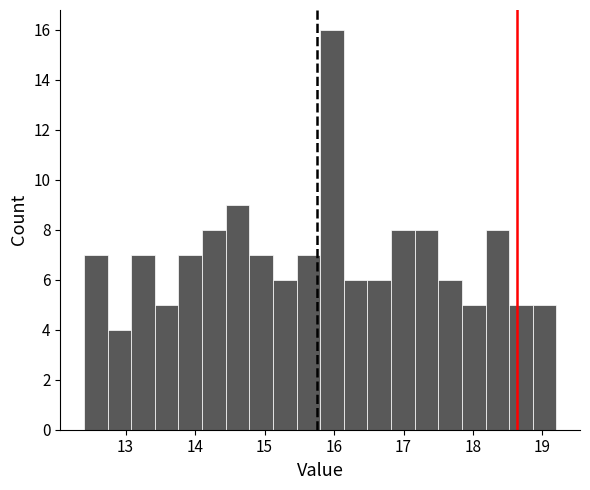

Around what value on the x-axis is the tallest bar? Give the approximate position of its centre, as read against the axis.

16.0